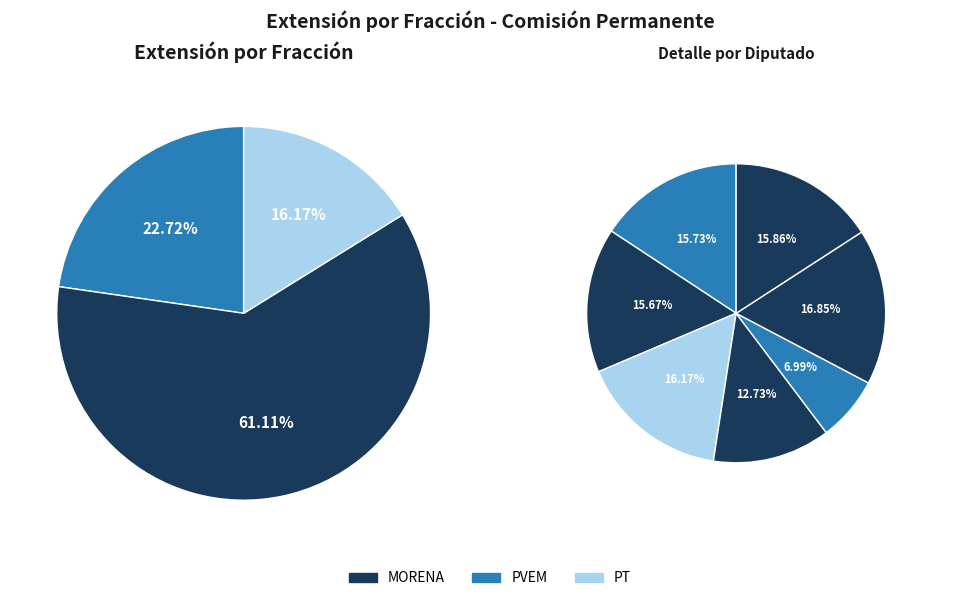

What percentage is NOT represented by Luis Humberto Aldana Navarro (XVII)?

87.3%